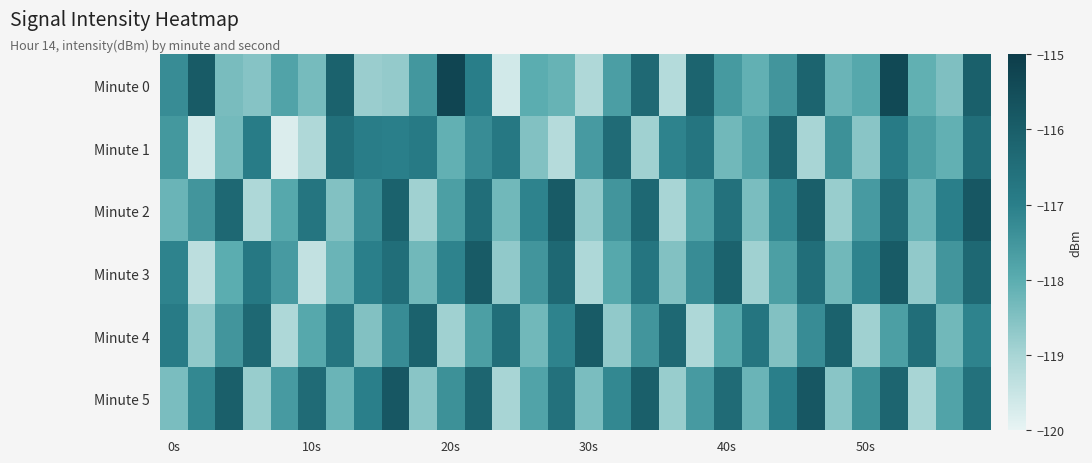

Reading left to right, list all the values displayed in this chart.

Minute 0: -117.3	-115.9	-118.4	-118.6	-117.8	-118.3	-116.1	-118.8	-118.7	-117.5	-115.3	-117.0	-119.6	-118.0	-118.2	-119.1	-117.7	-116.3	-119.2	-116.2	-117.6	-118.1	-117.5	-116.2	-118.2	-117.9	-115.4	-118.1	-118.5	-116.0
Minute 1: -117.5	-119.6	-118.3	-116.9	-119.8	-119.1	-116.6	-117.0	-117.0	-116.9	-118.1	-117.3	-116.8	-118.5	-119.2	-117.6	-116.4	-118.9	-117.1	-116.7	-118.3	-117.8	-116.2	-119.0	-117.4	-118.6	-116.9	-117.7	-118.1	-116.5
Minute 2: -118.2	-117.5	-116.3	-119.1	-117.9	-116.7	-118.5	-117.3	-116.1	-118.9	-117.7	-116.5	-118.3	-117.1	-115.9	-118.7	-117.5	-116.3	-119.0	-117.8	-116.6	-118.4	-117.2	-116.0	-118.8	-117.6	-116.4	-118.2	-117.0	-115.8
Minute 3: -117.1	-119.3	-118.0	-116.8	-117.6	-119.4	-118.2	-117.0	-116.5	-118.3	-117.1	-115.9	-118.7	-117.5	-116.3	-119.1	-117.9	-116.7	-118.5	-117.3	-116.1	-118.9	-117.7	-116.5	-118.3	-117.1	-115.9	-118.7	-117.5	-116.3
Minute 4: -116.9	-118.7	-117.5	-116.3	-119.1	-117.9	-116.7	-118.5	-117.3	-116.1	-118.9	-117.7	-116.5	-118.3	-117.1	-115.9	-118.7	-117.5	-116.3	-119.1	-117.9	-116.7	-118.5	-117.3	-116.1	-118.9	-117.7	-116.5	-118.3	-117.1
Minute 5: -118.4	-117.2	-116.0	-118.8	-117.6	-116.4	-118.2	-117.0	-115.8	-118.6	-117.4	-116.2	-119.0	-117.8	-116.6	-118.4	-117.2	-116.0	-118.8	-117.6	-116.4	-118.2	-117.0	-115.8	-118.6	-117.4	-116.2	-119.0	-117.8	-116.6